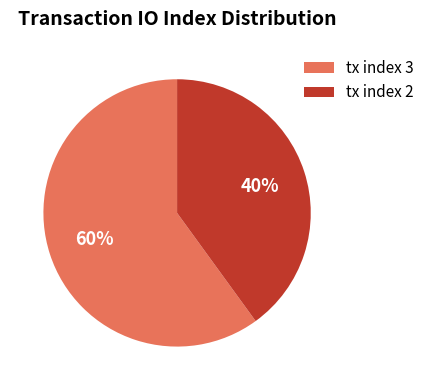

How many segments does this pie chart have?

2